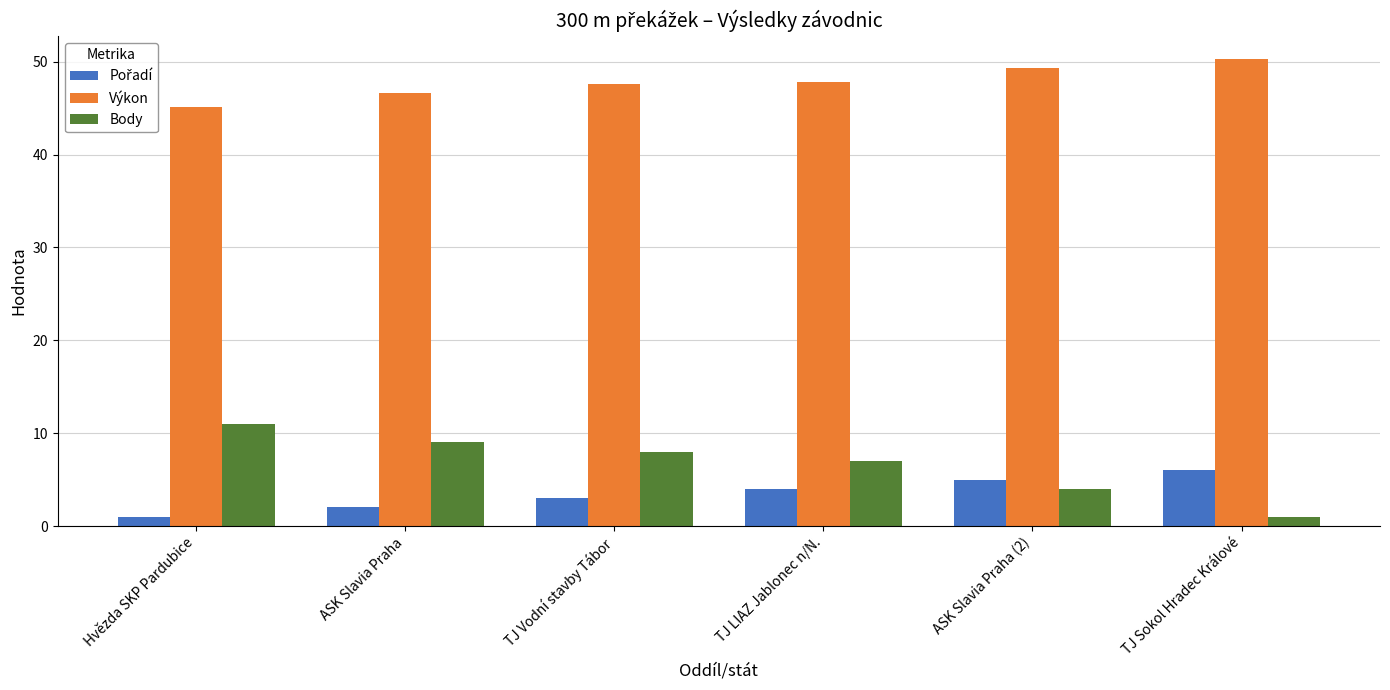

How many series are shown in this chart?

3